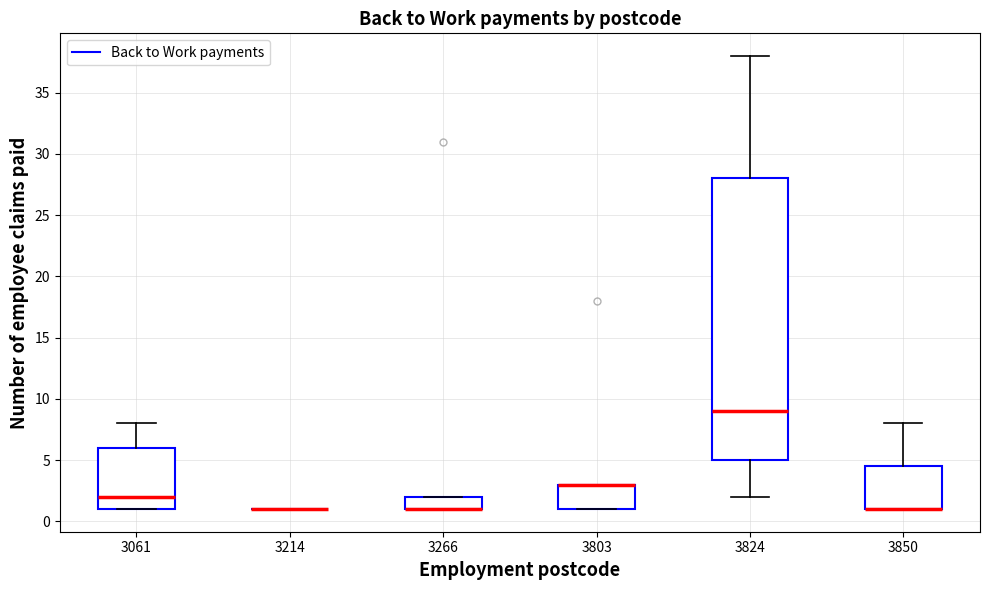

Comparing the boxes themselves (not the whiskers), which one is the tallest?

3824